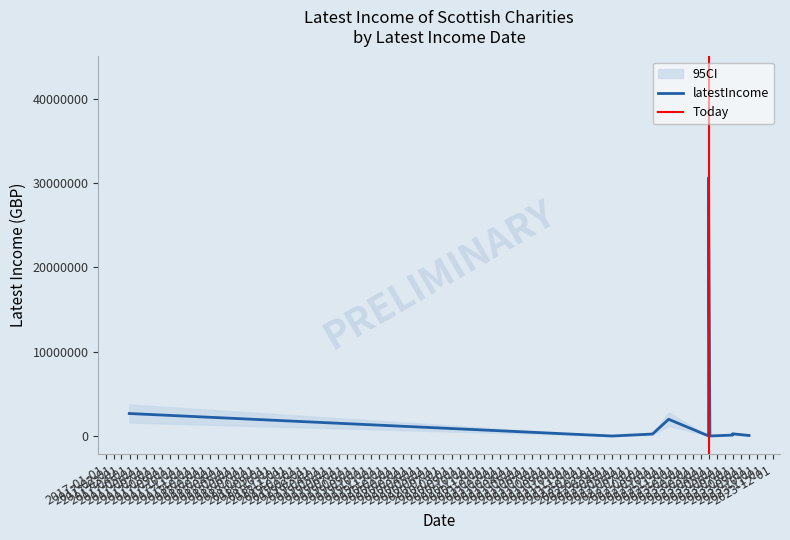

What is the label of the 4th point from the left?

2023-03-31